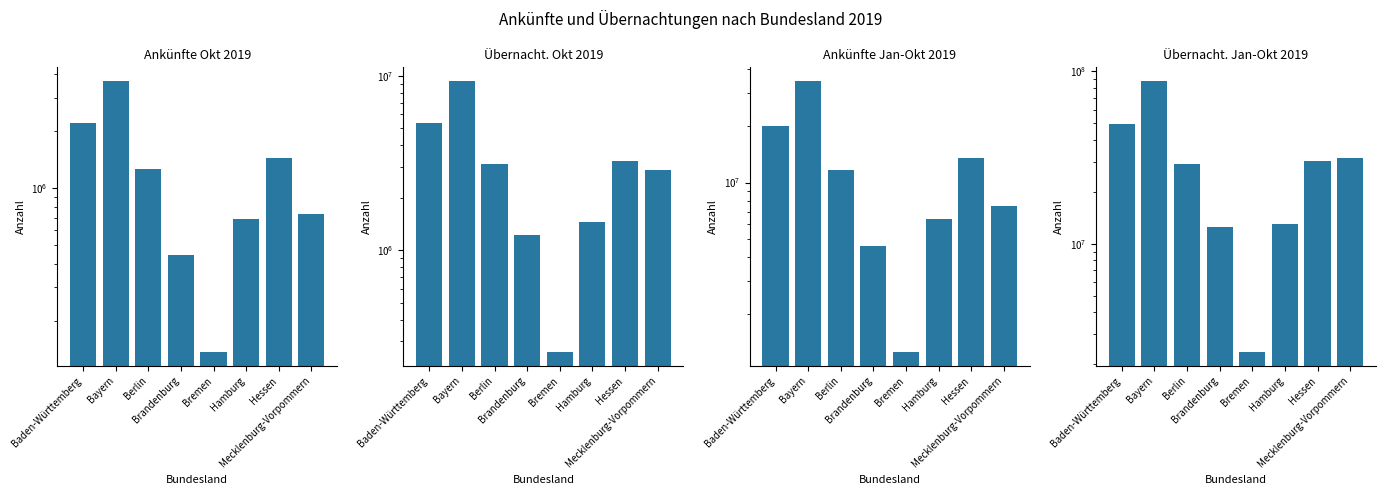

Count the number of data series in this chart.

4